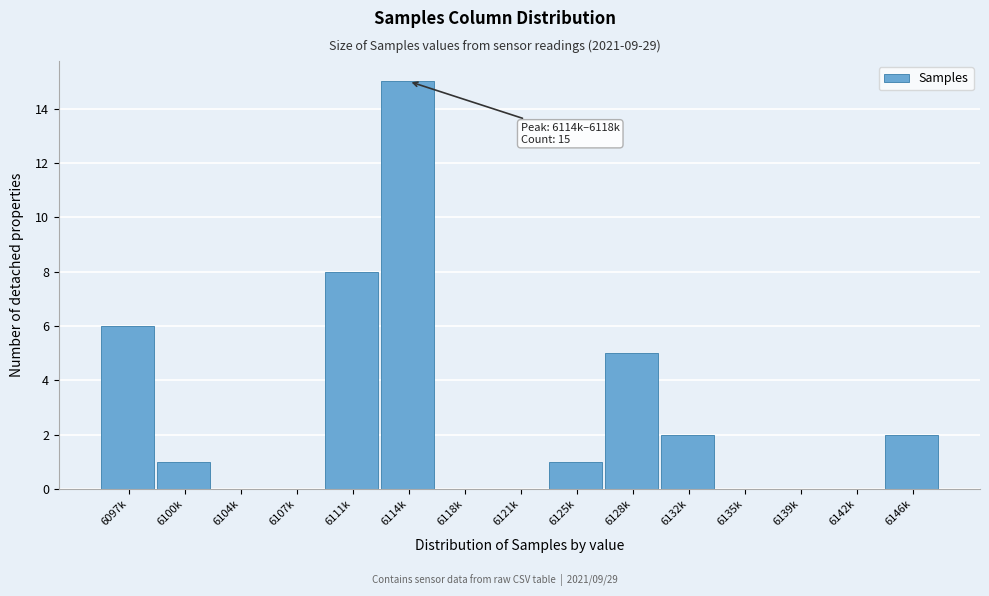

Reading right to left, transcribe all the data shown in this chart.

6146k=2	6142k=0	6139k=0	6135k=0	6132k=2	6128k=5	6125k=1	6121k=0	6118k=0	6114k=15	6111k=8	6107k=0	6104k=0	6100k=1	6097k=6